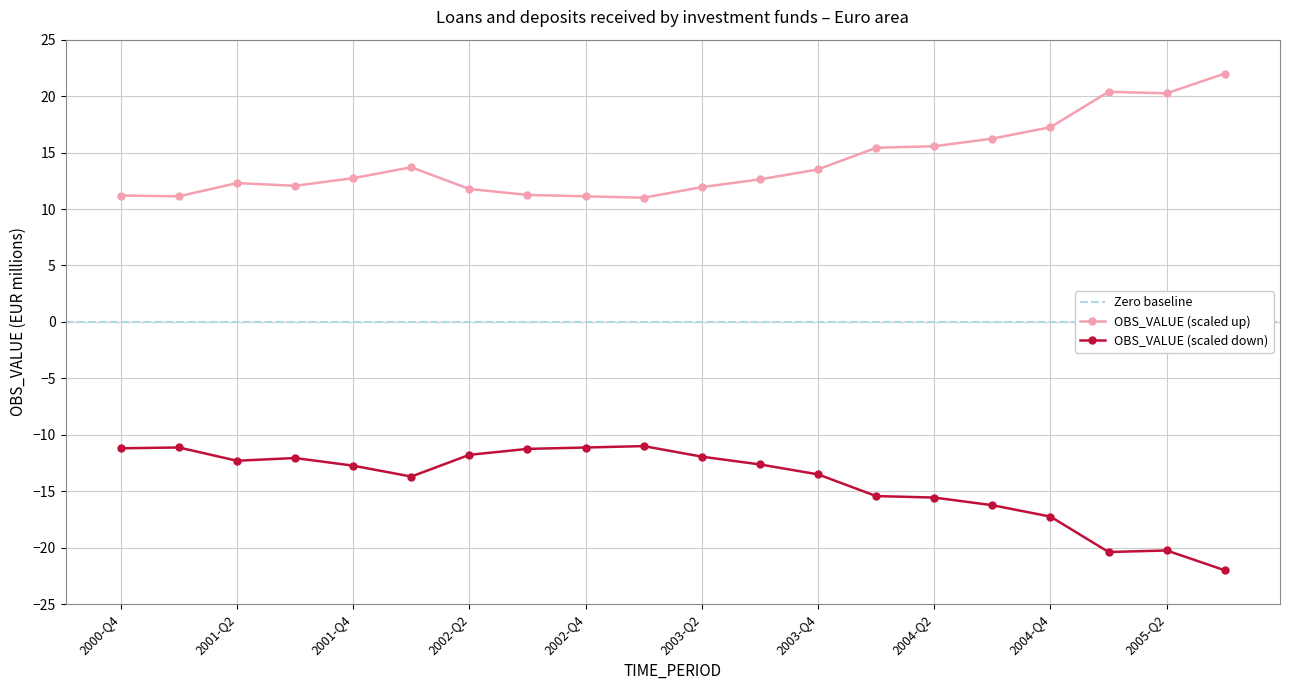

What position from the right is 2003-Q4?

8